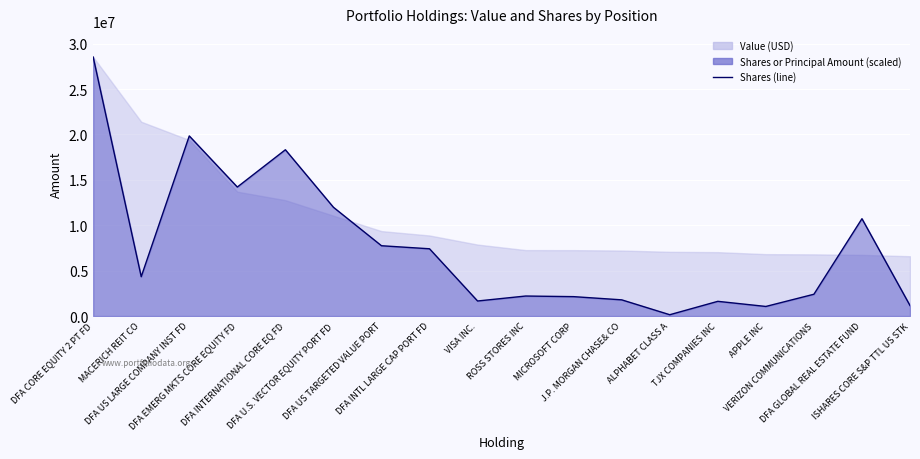

How many interior local peaks (higher than both neighbors) does the data have?

5